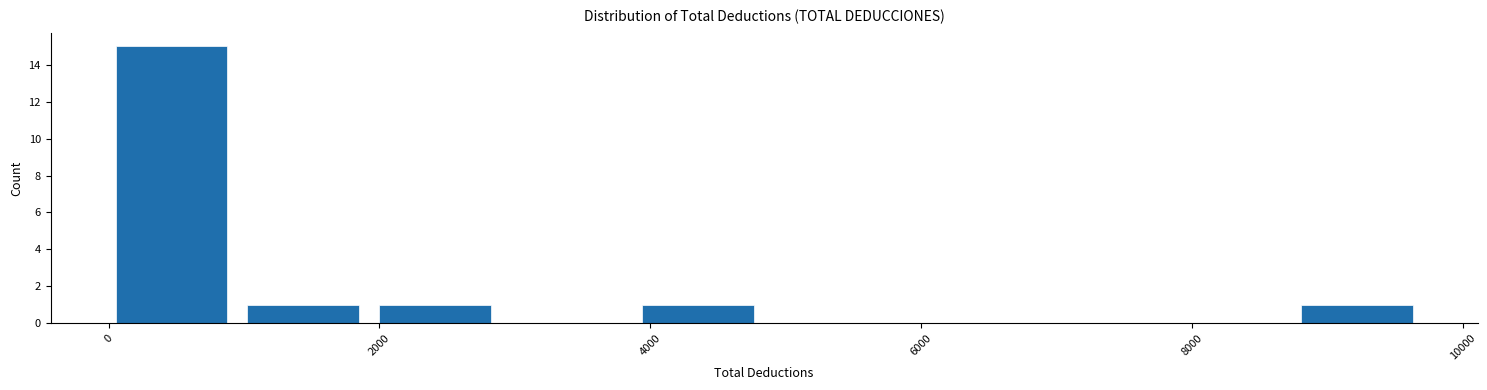

Reading left to right, transcribe this chart: for each bar, give the range it covers on the x-axis and its height. Neither the bar edges nor the heights are printed on the chart, so give them approximately, as read against the axes.

0 to 1000: 15
1000 to 2000: 1
2000 to 2800: 1
2800 to 3800: 0
3800 to 4800: 1
4800 to 5800: 0
5800 to 6800: 0
6800 to 7800: 0
7800 to 8800: 0
8800 to 9800: 1